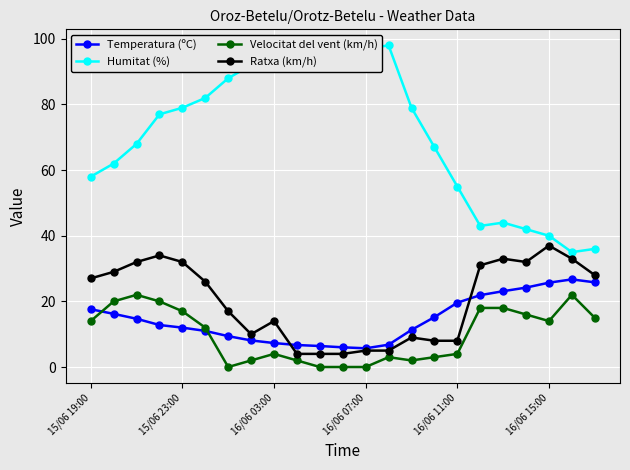

At how many categories does at least one series exceed 57?

16